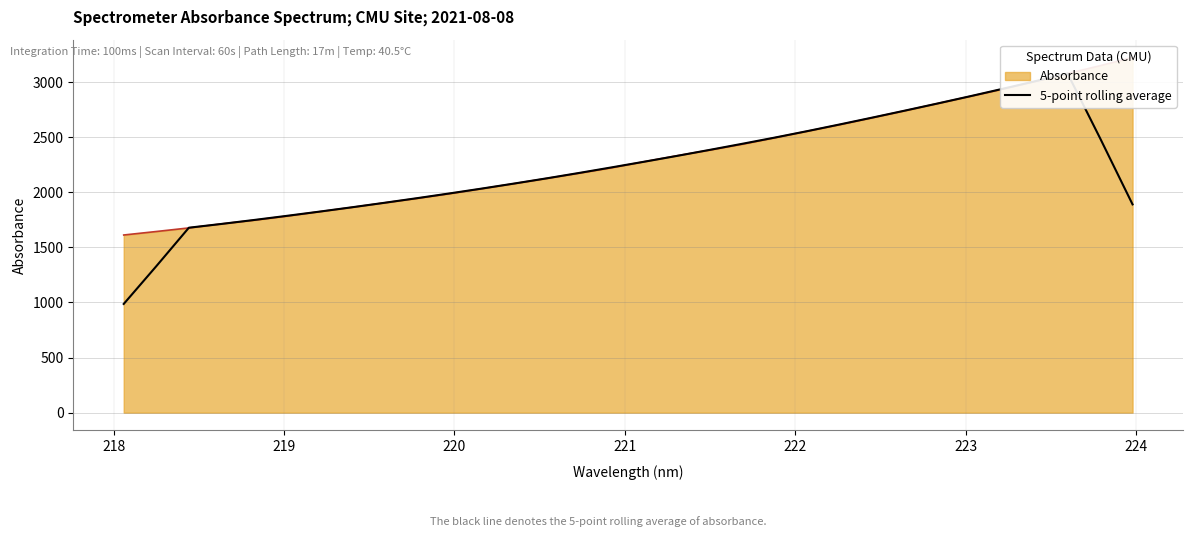

What is the value of the 19th point from the left?

2385.4